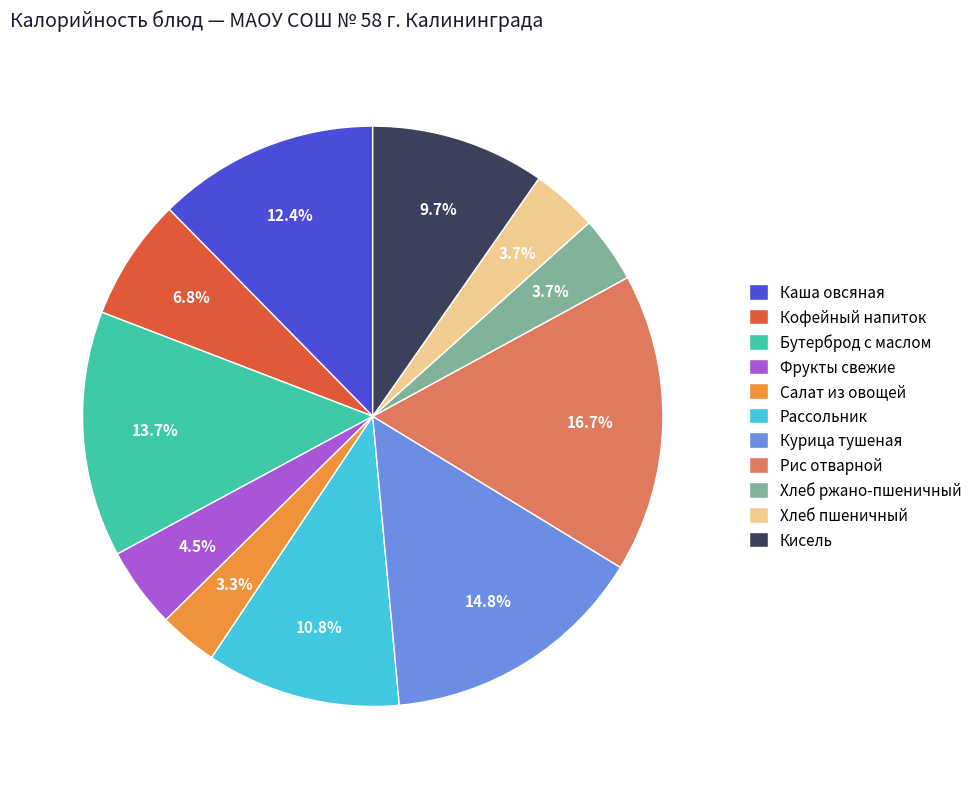

The Рассольник slice represents 22% of the pie. True or false?

False